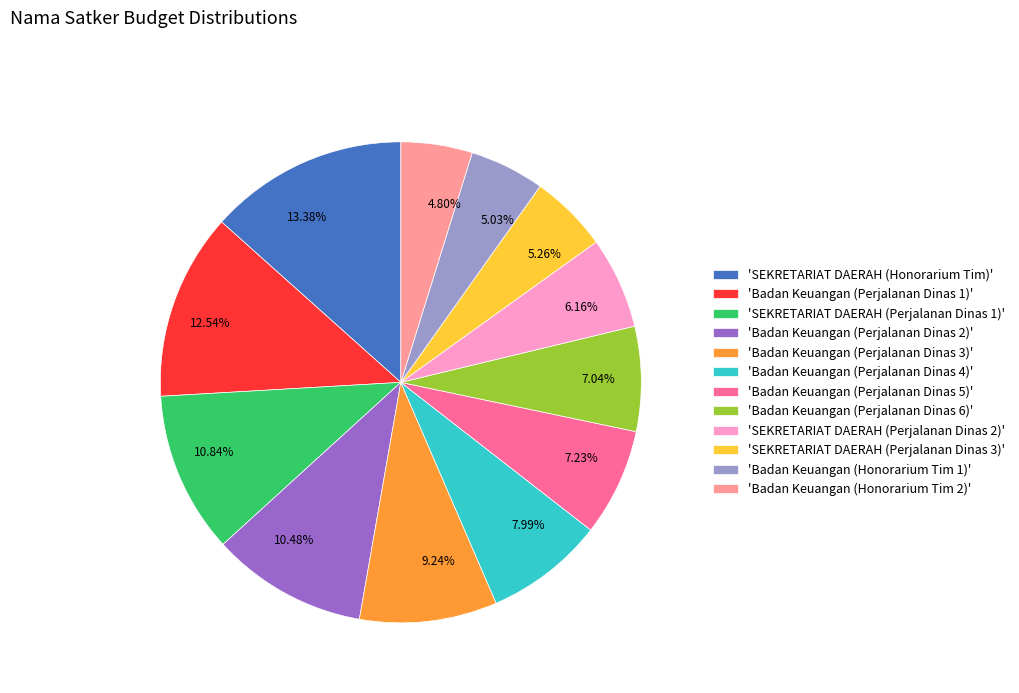

Is there any slice that represents more than half of the pie?

No